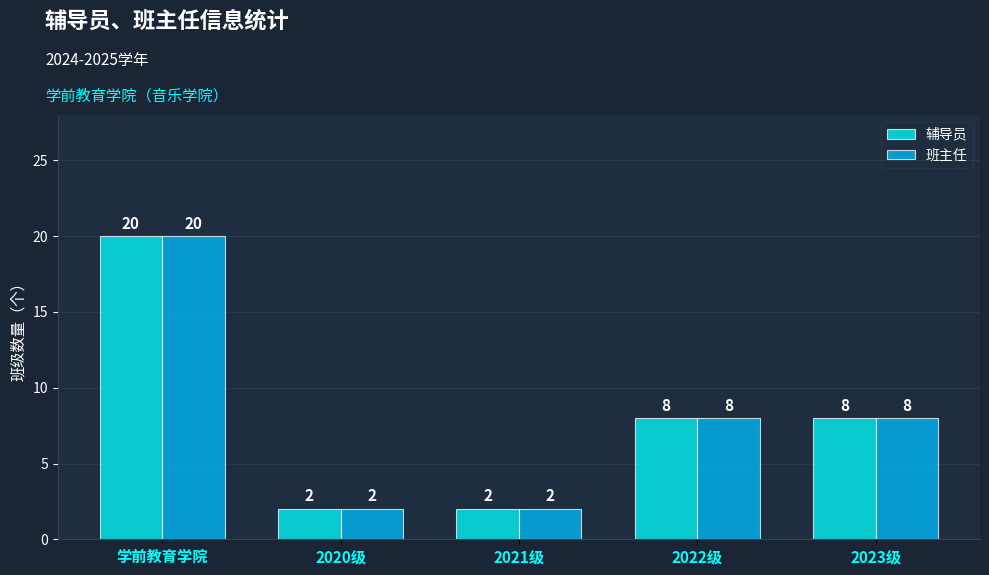

What is the average value of the 班主任 series?

8